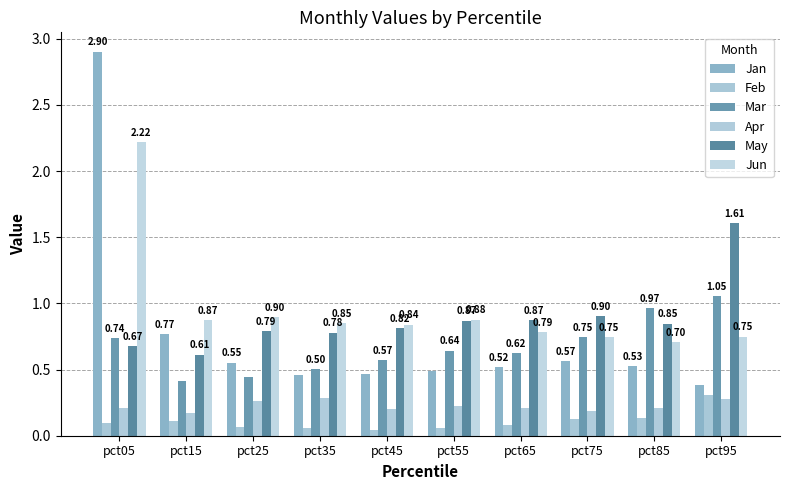

What are all the series names shown in the legend?

Jan, Feb, Mar, Apr, May, Jun